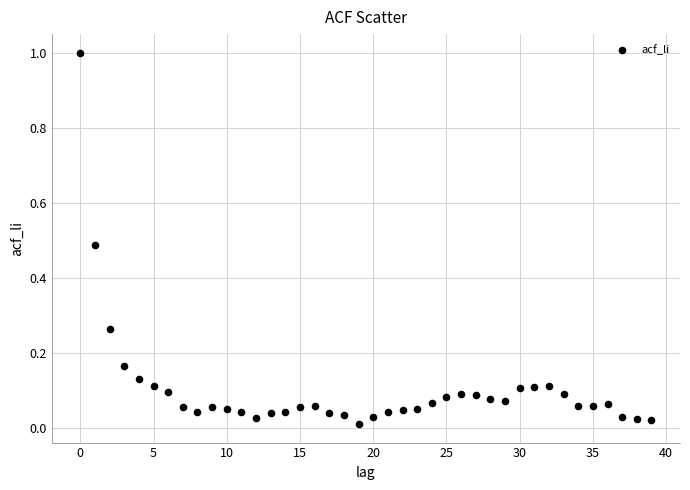

What is the range of Y values (max minus min)?

1.0